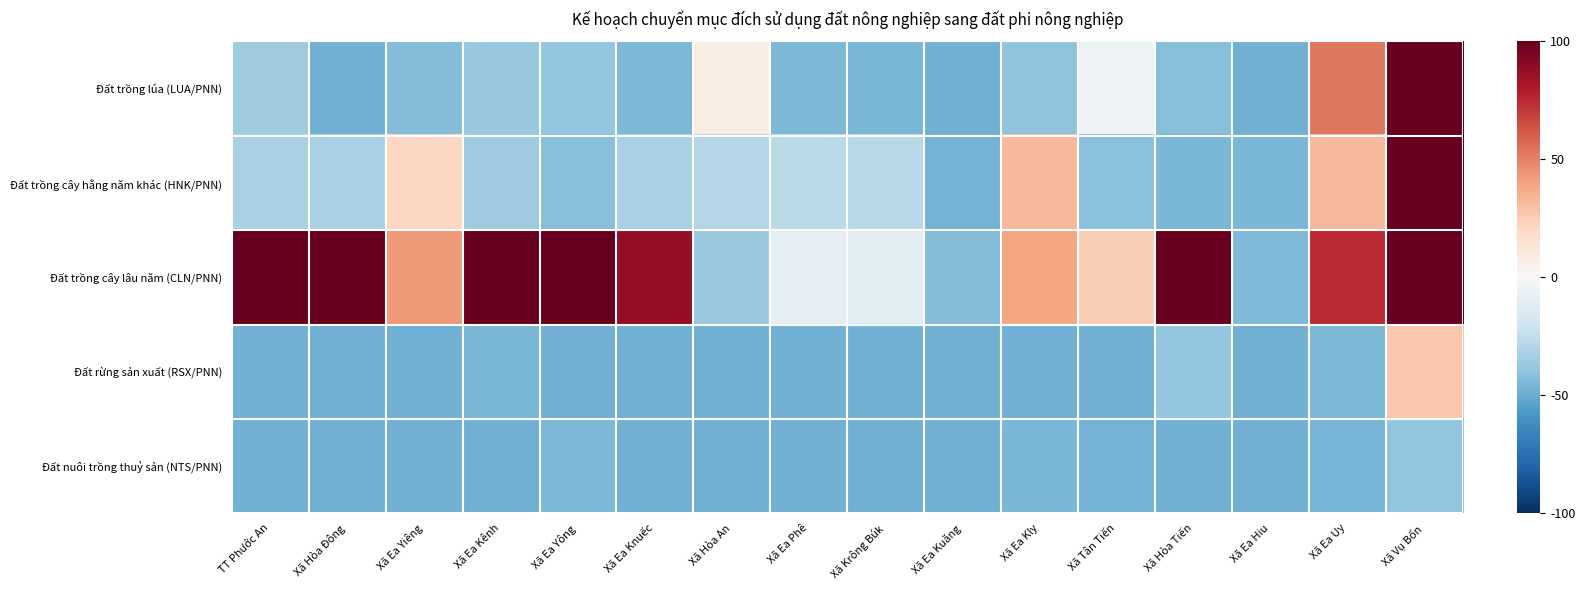

What is the total value across all series at Xã Ea Yông?

-0.7